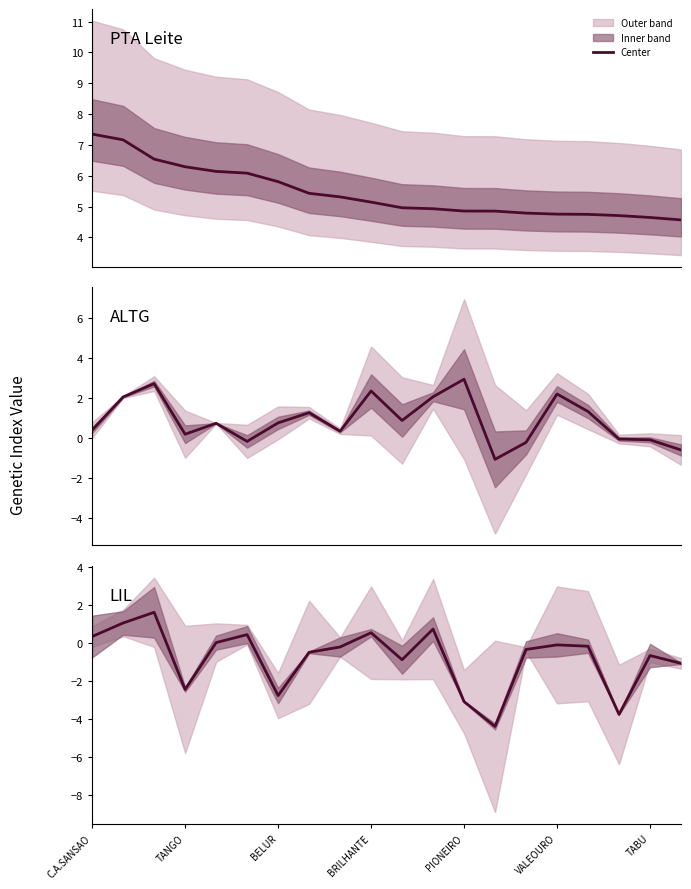

At C.A.SANSAO, list the series in order from largest to smallest.

PTA Leite, ALTG, LIL